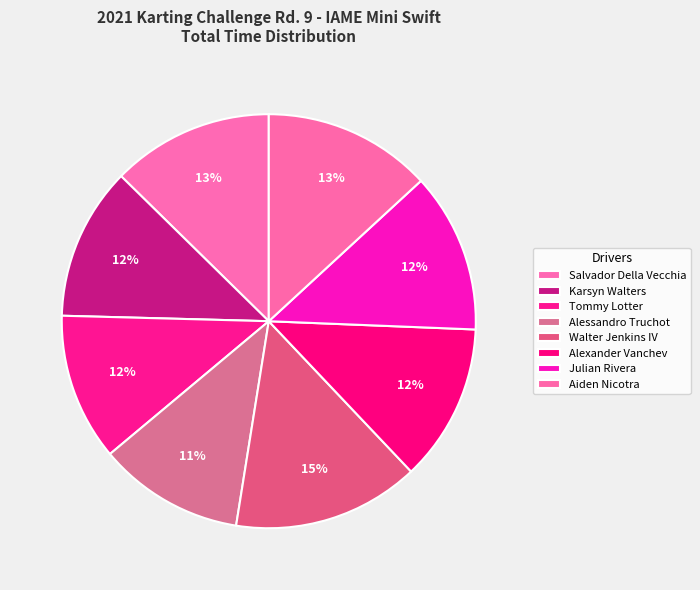

Does Salvador Della Vecchia represent more than half of the total?

No